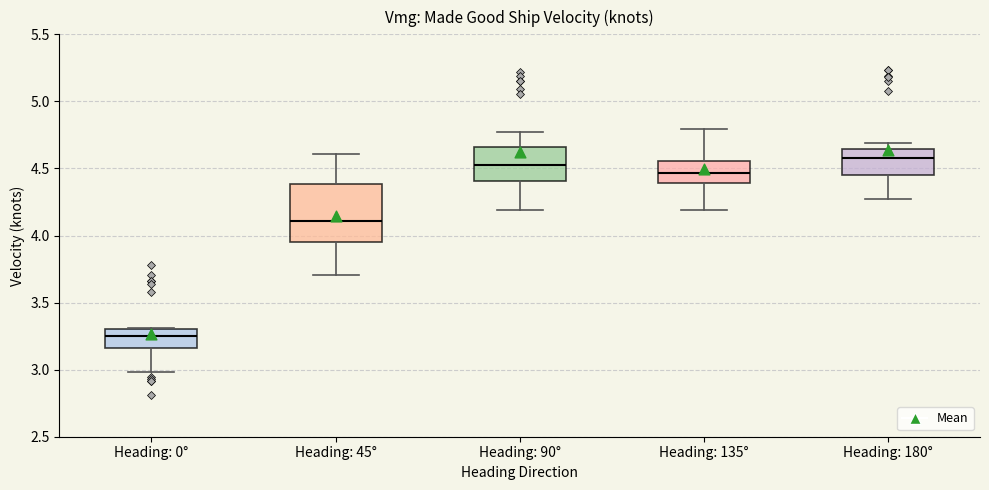

Which box is the tallest, from its lower edge to its upper edge?

Heading: 45°